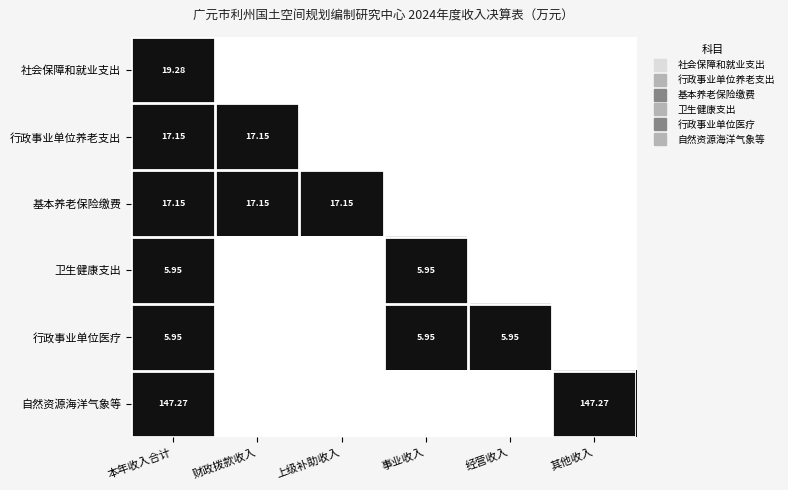

True or false: 行政事业单位医疗 has a value of 0 at 其他收入.

False